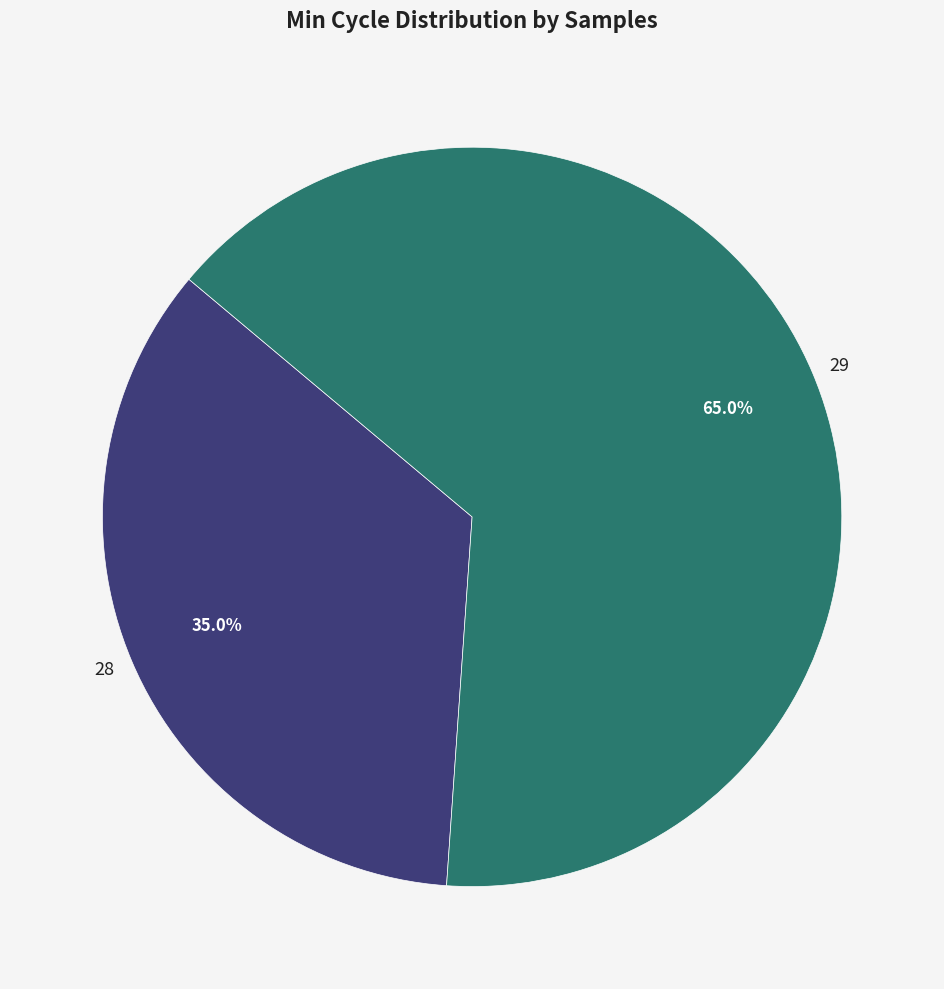

Which slice is the smallest?

28